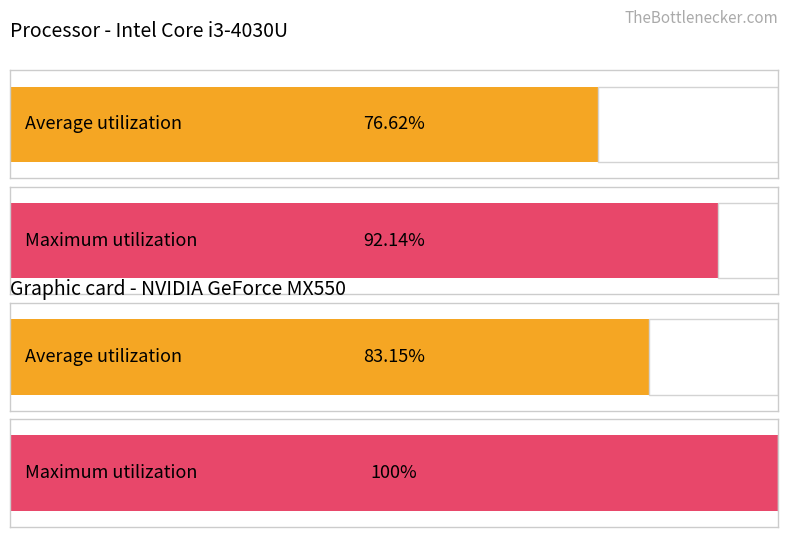

Which series has the largest range (max minus min)?

Maximum utilization